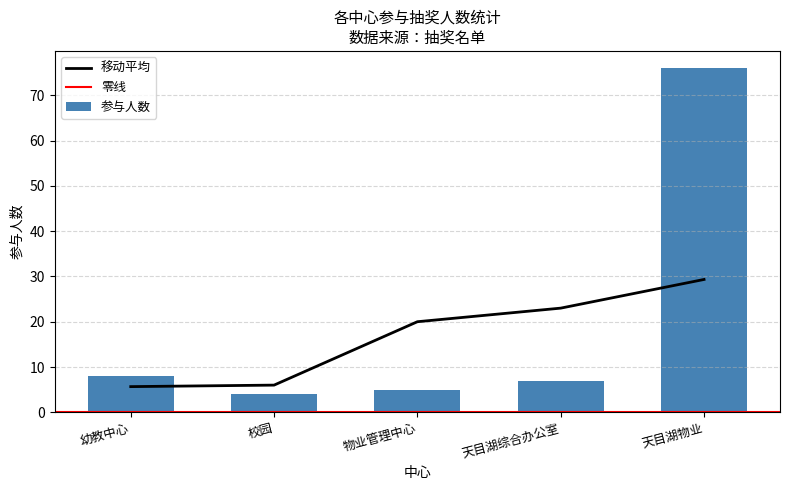

Reading left to right, extract all data points from this chart.

幼教中心=8	校园=4	物业管理中心=5	天目湖综合办公室=7	天目湖物业=76